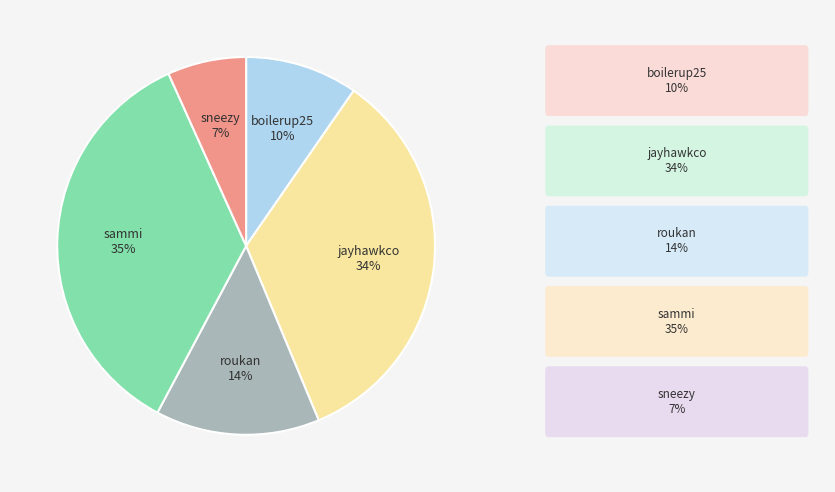

Is there a majority slice in this chart?

No